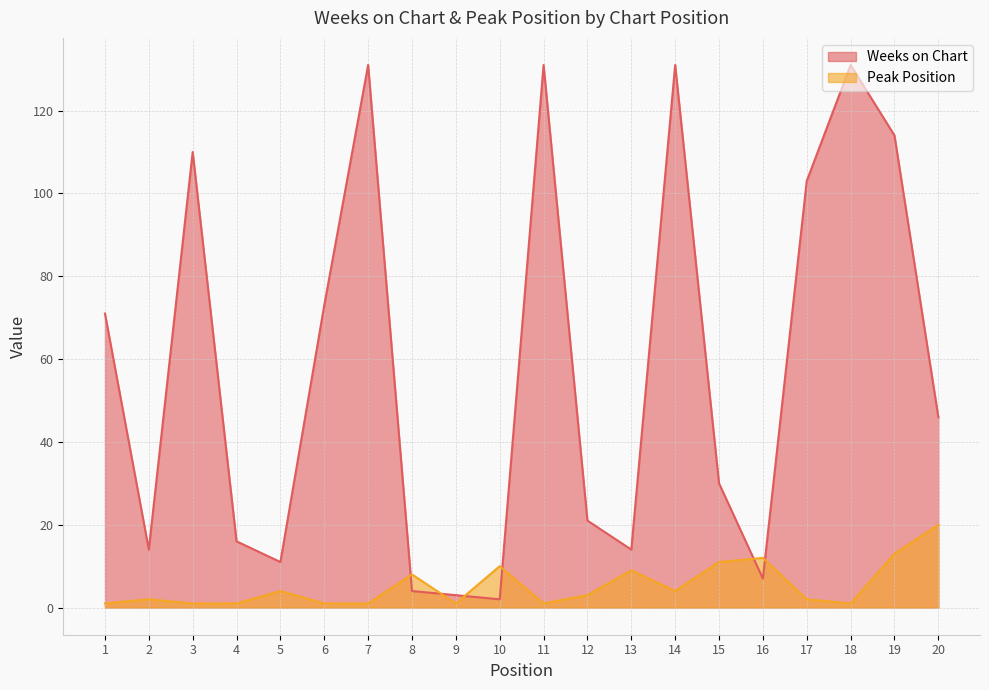

What is the approximate value of Weeks on Chart at 14, to the nearest 10?

130